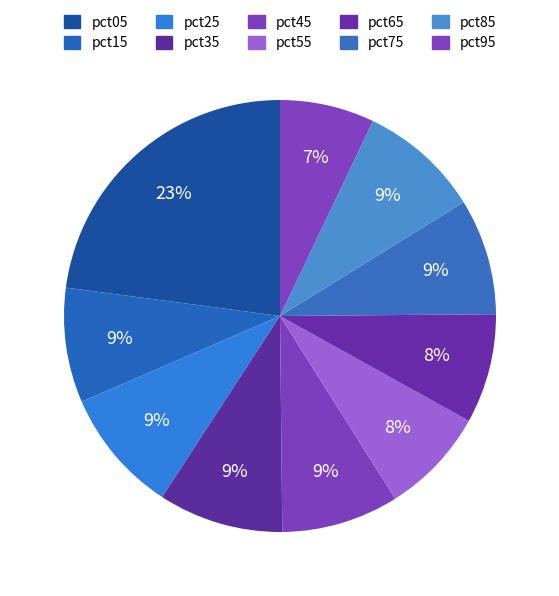

To the nearest percent, what is the difference between the pct45 and pct55 slice percentages?

1%